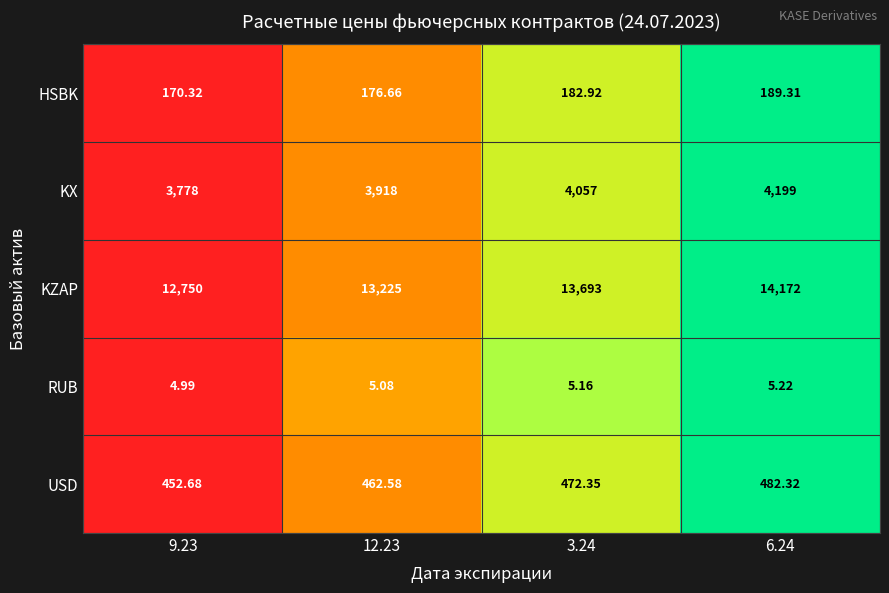

How many distinct data groups are displayed?

5